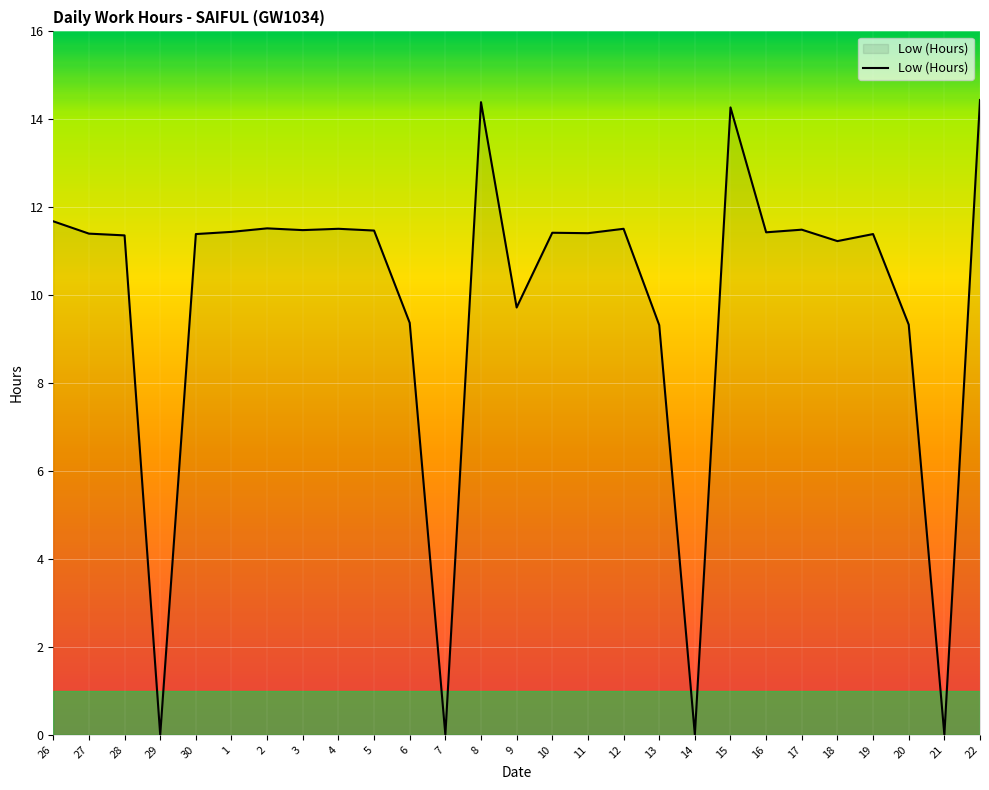

At which label does the data first exceed 11?

26